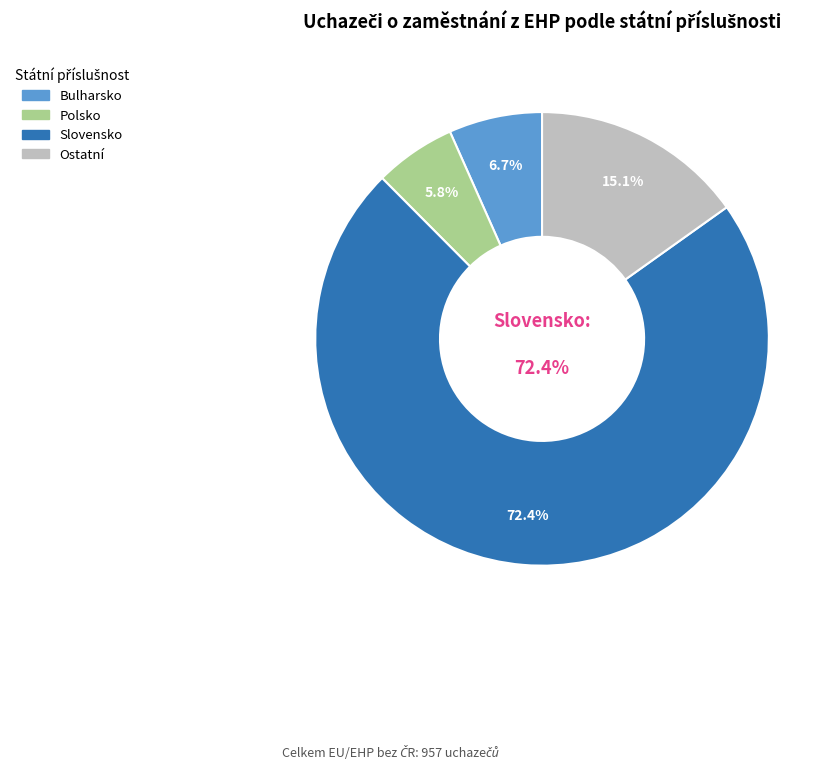

What percentage do Slovensko and Maďarsko together represent?

74.1%